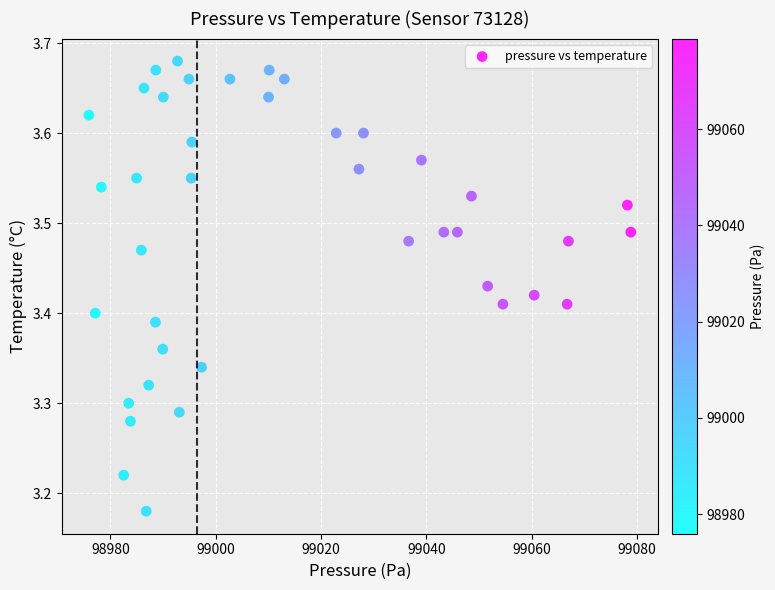

What is the range of X values (max minus min)?

102.9